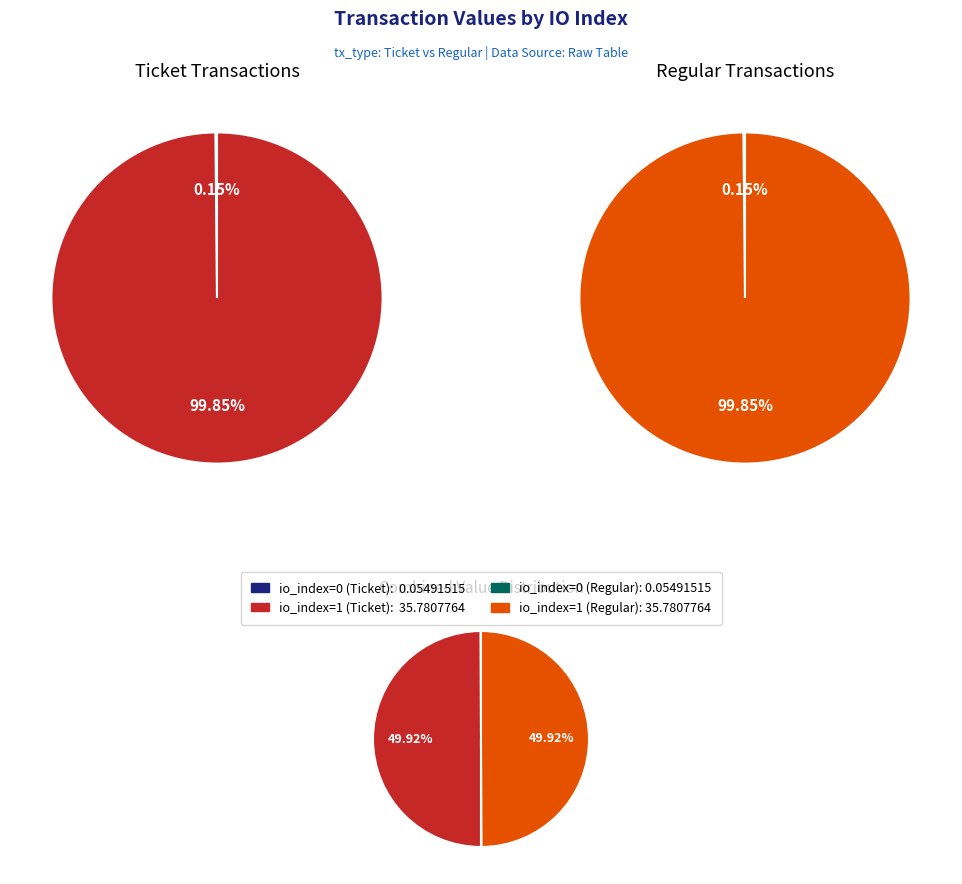

How many slices are in this pie chart?

2